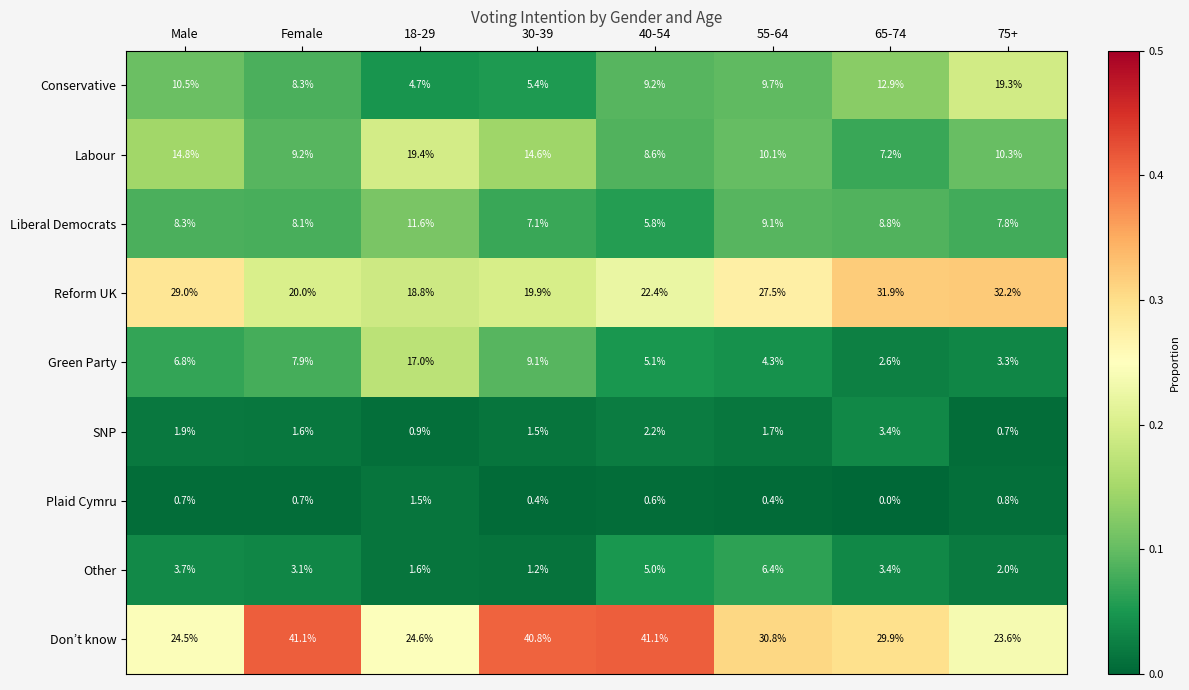

Which series has the largest total across all categories?

Don’t know